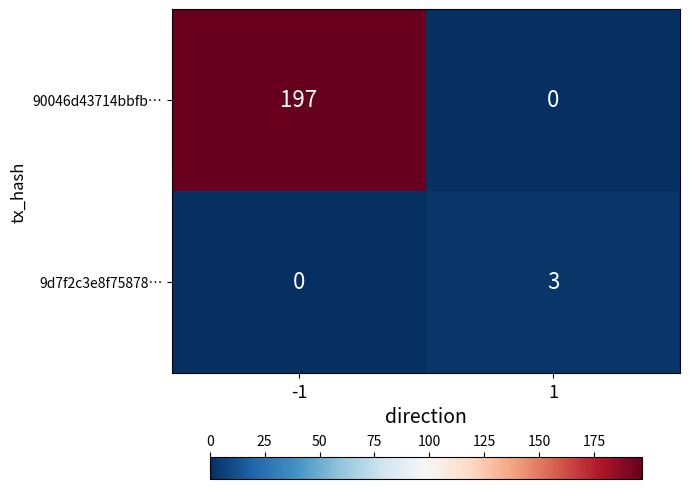

What is the difference between the highest and lowest values at -1?

197